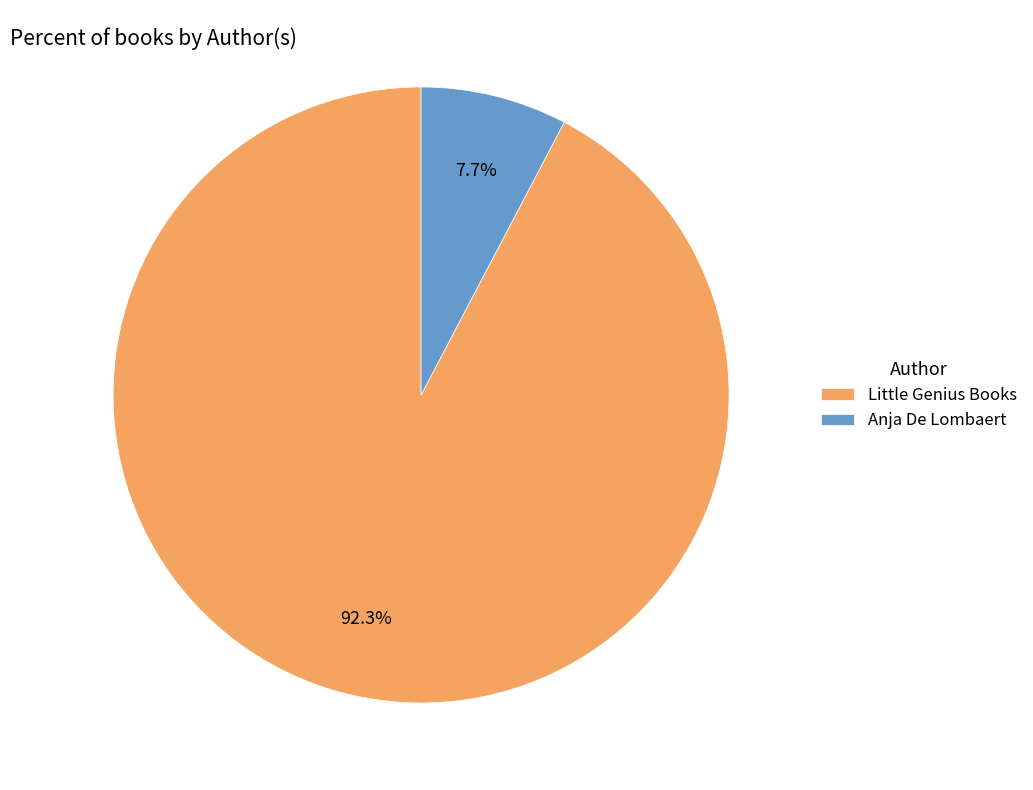

Approximately how many times larger is the value at Anja De Lombaert compared to Little Genius Books?

0.1